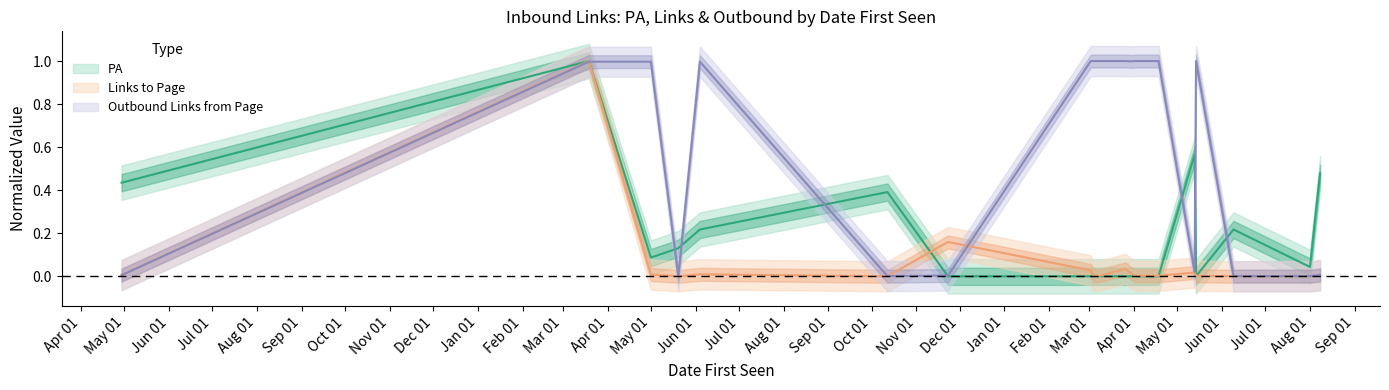

Is it true that PA equals 0.6 at 2017-10-12?

False